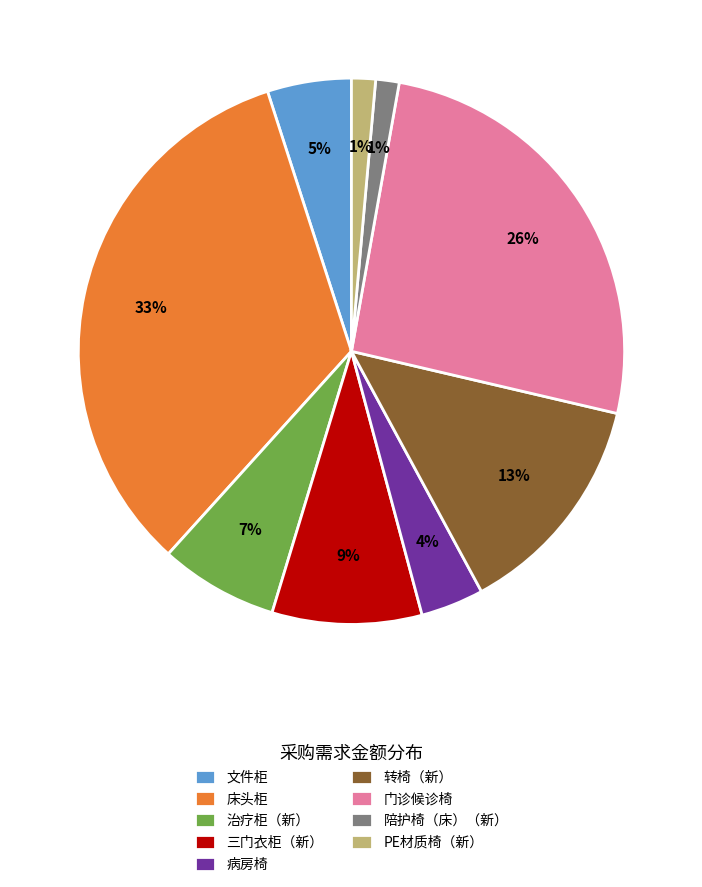

What percentage is the 转椅（新） slice, to the nearest percent?

13%